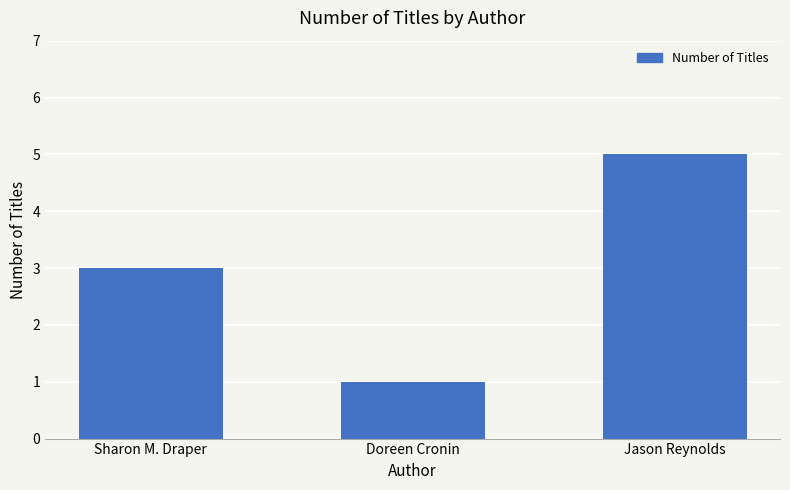

How many values are between 1 and 5?

3